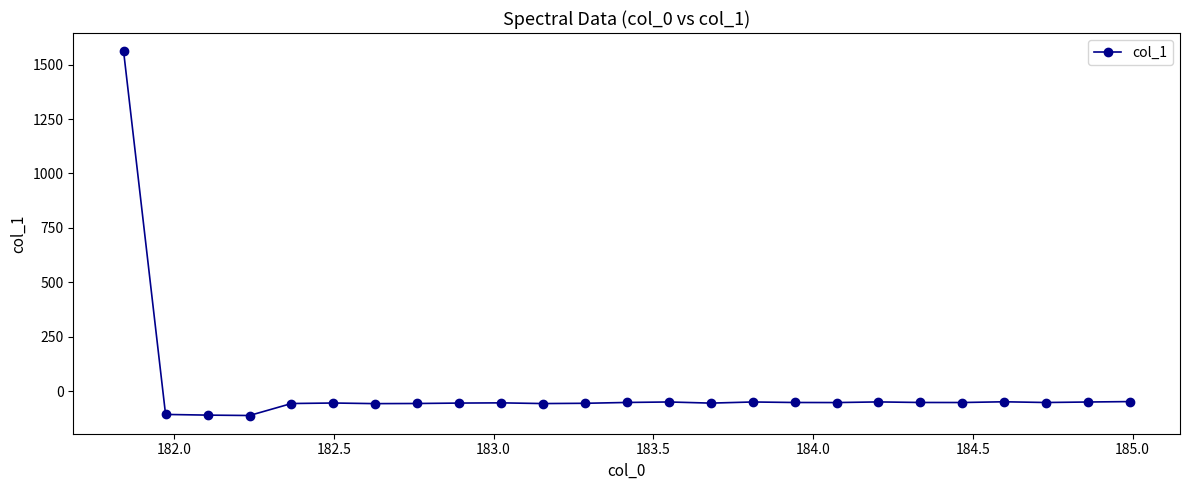

True or false: the data has more than 2 interior local peaks.

True